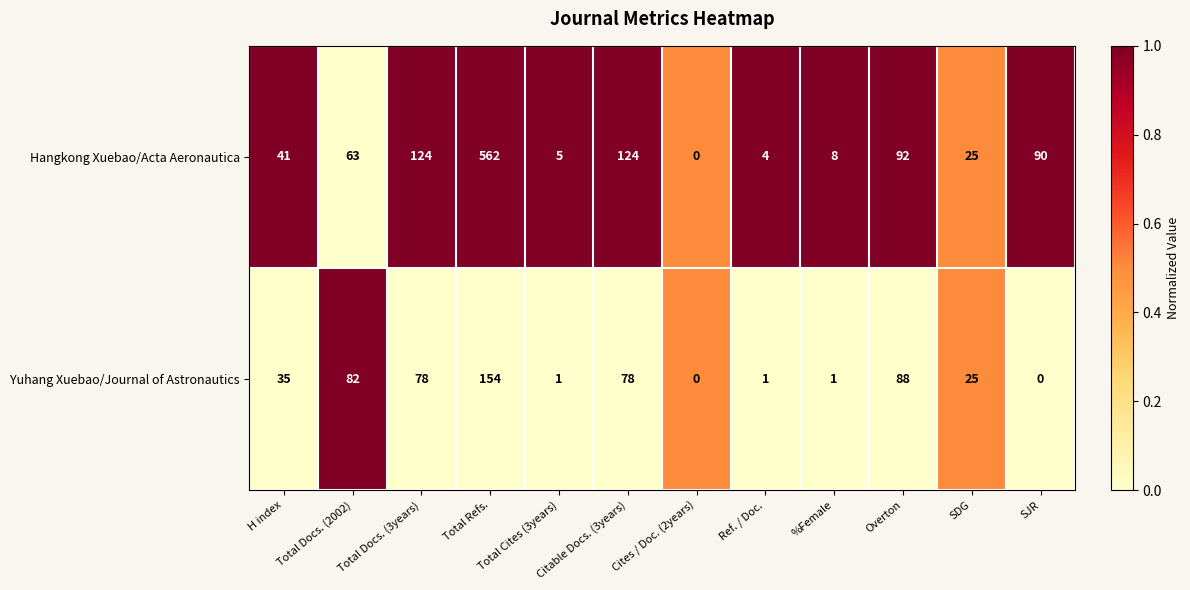

What is the approximate value of Yuhang Xuebao/Journal of Astronautics at Citable Docs. (3years), to the nearest 50?

100